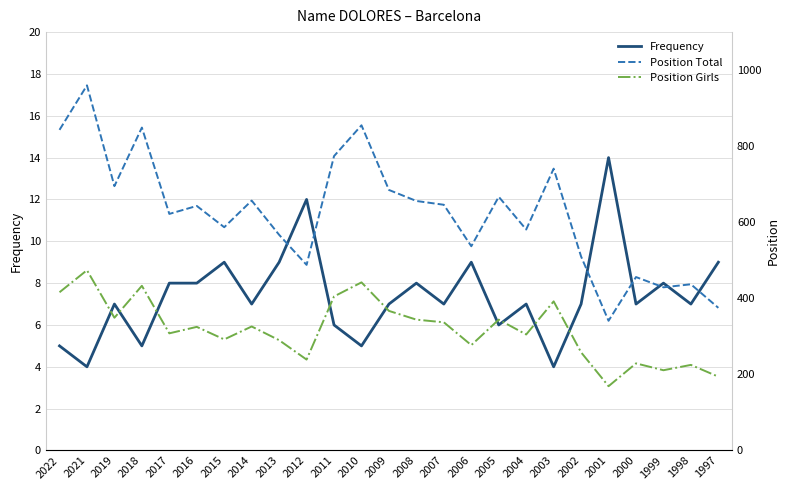

True or false: Position Girls and Position Total cross at least once.

False